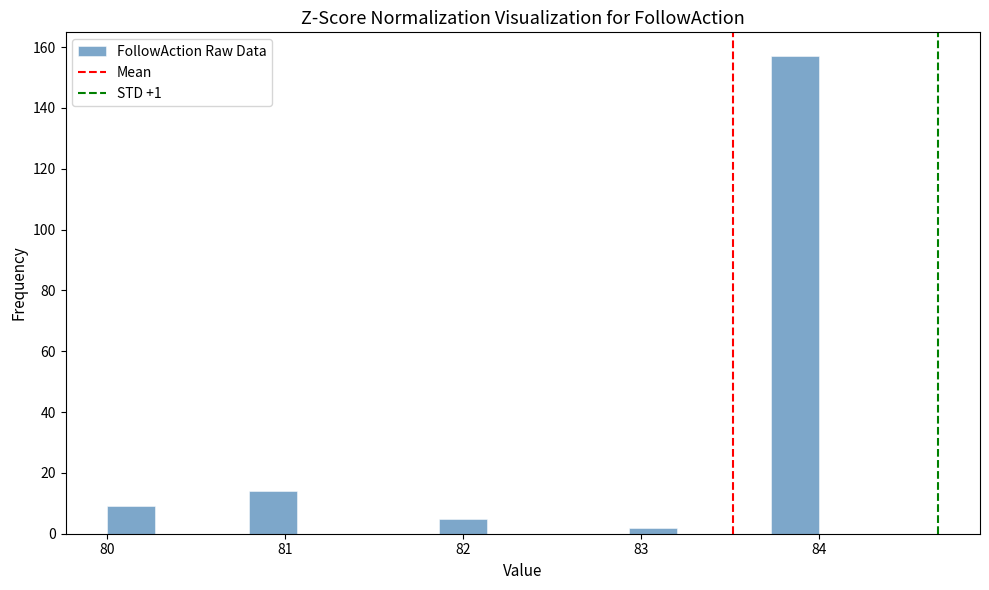

Read against the x-axis, roughly where is the centre of the tallest bar?

83.9